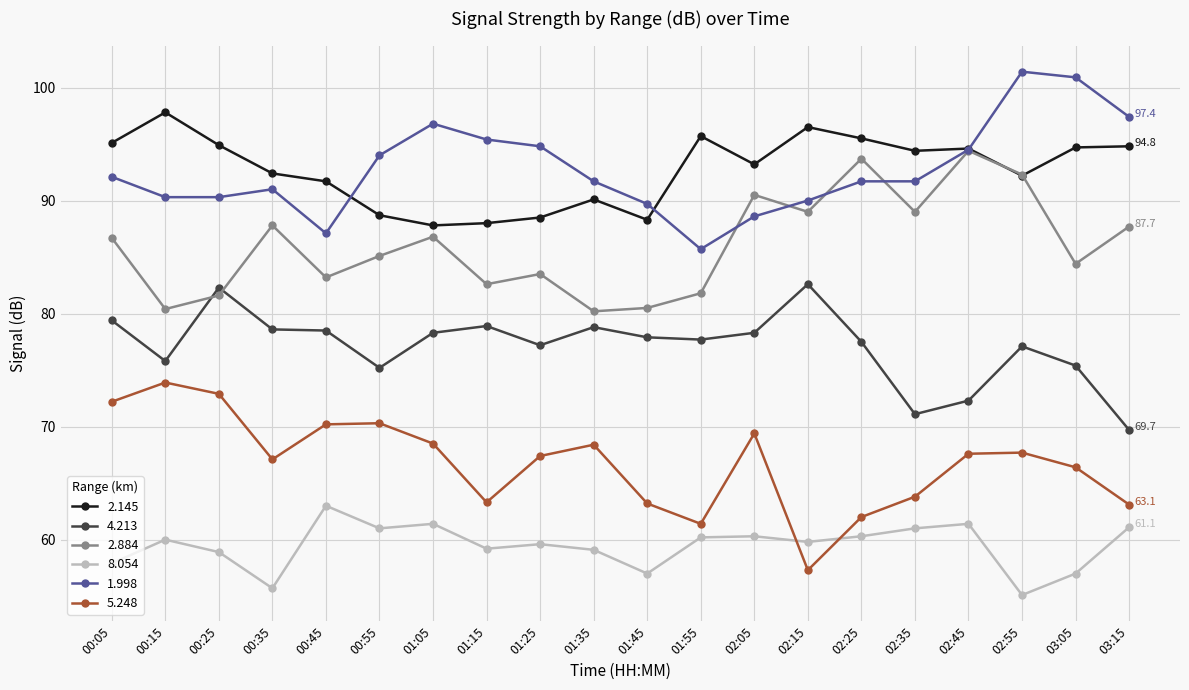

True or false: 8.054 and 1.998 intersect in this chart.

False